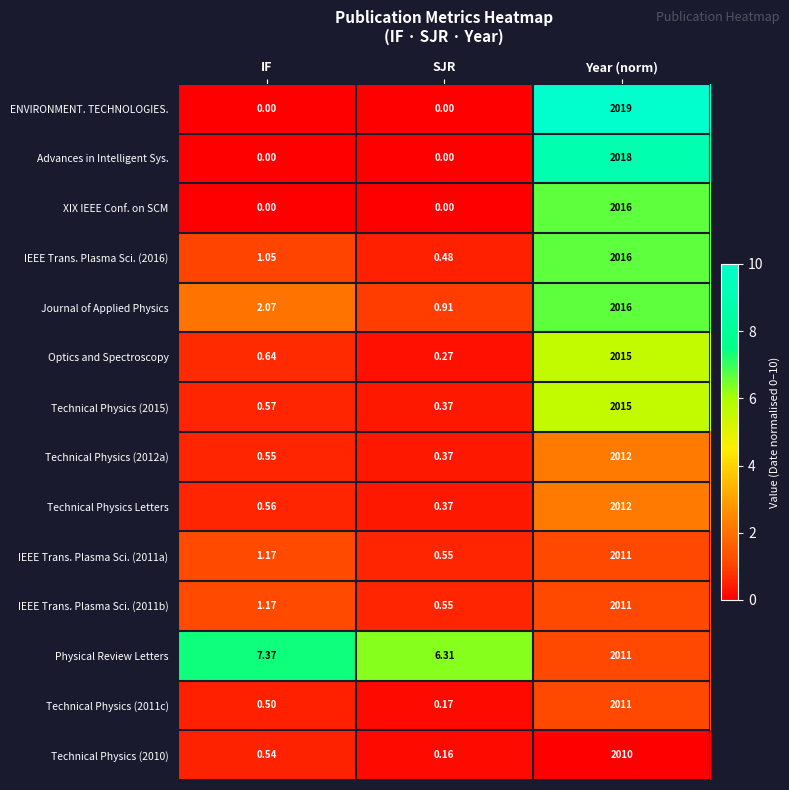

At which label is Technical Physics Letters closest to 1006?

IF